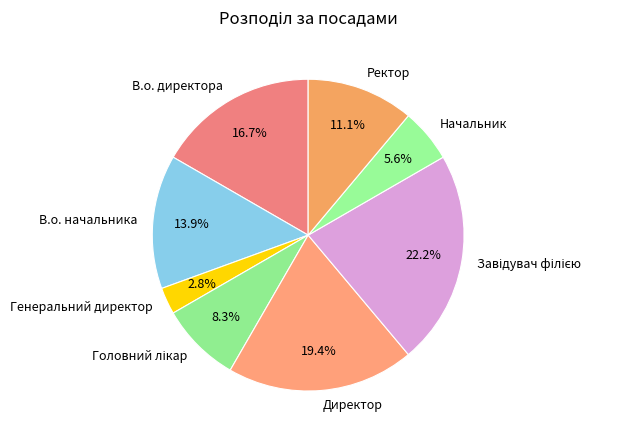

Which category has the smallest portion of the pie?

Генеральний директор